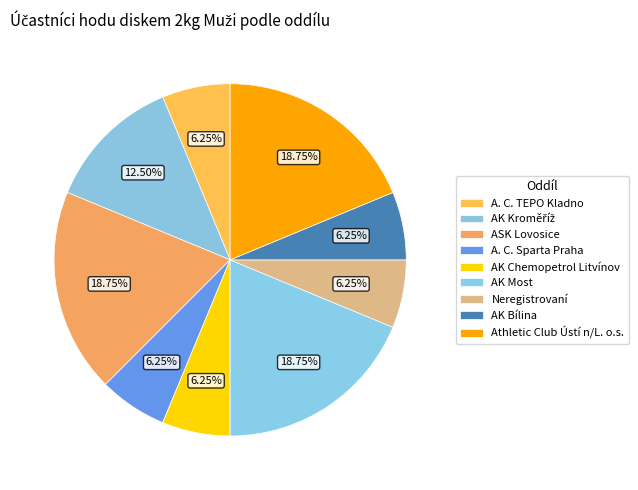

To the nearest percent, what is the combined percentage of AK Kroměříž and AK Most?

31%